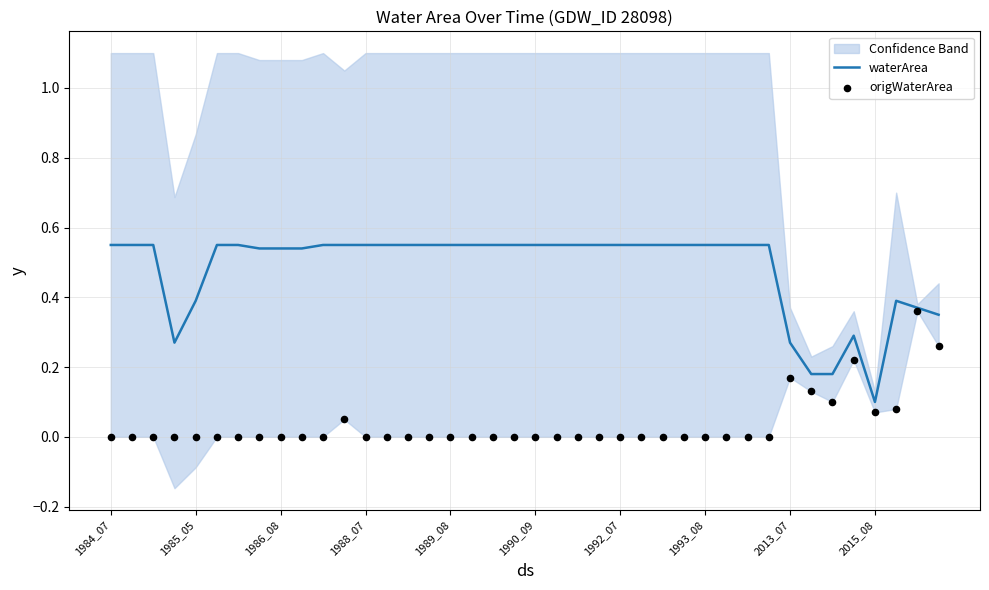

The value of waterArea at 2015_08 is 0.0. True or false?

False